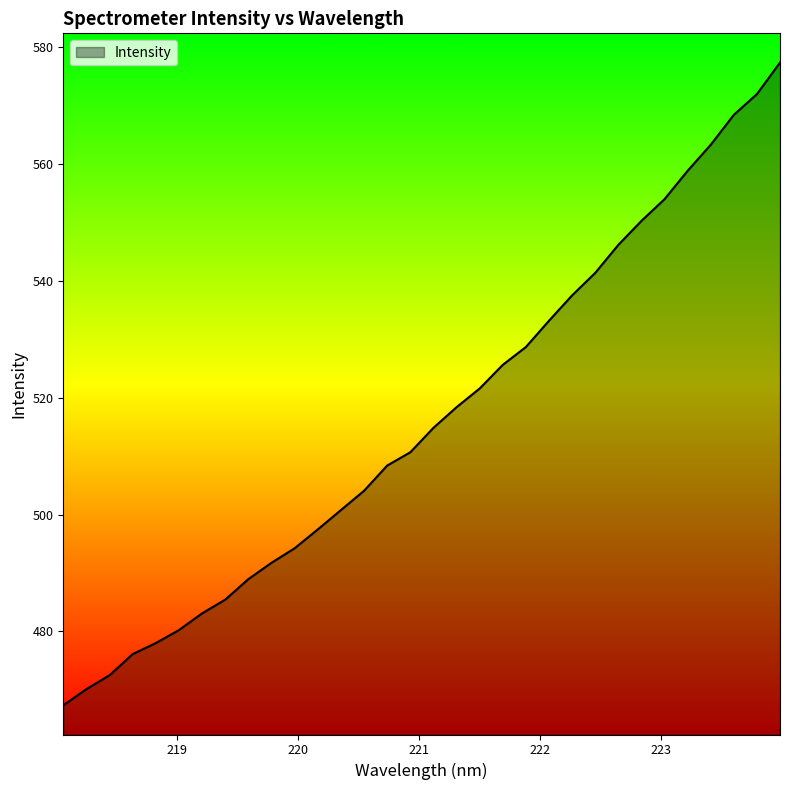

Rank the categories by value from lowest to highest.

218.0596, 218.2508, 218.442, 218.6332, 218.8244, 219.0156, 219.2067, 219.3979, 219.589, 219.7801, 219.9712, 220.1623, 220.3533, 220.5444, 220.7354, 220.9264, 221.1174, 221.3083, 221.4993, 221.6902, 221.8812, 222.0721, 222.263, 222.4538, 222.6447, 222.8355, 223.0264, 223.2172, 223.408, 223.5987, 223.7895, 223.9802